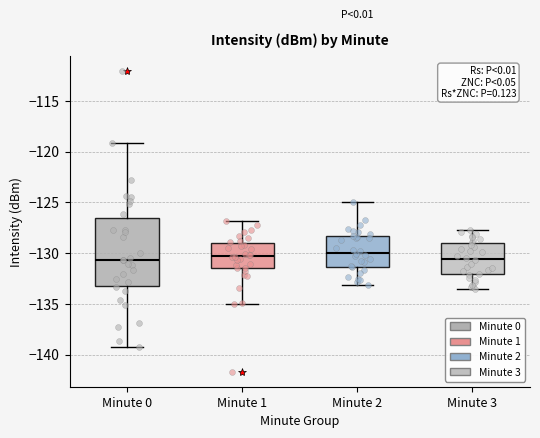

Where is the lower edge of the box for Minute 0 on the y-axis? The values are not printed on the chart, so give them approximately, as read against the axis.

-133.0